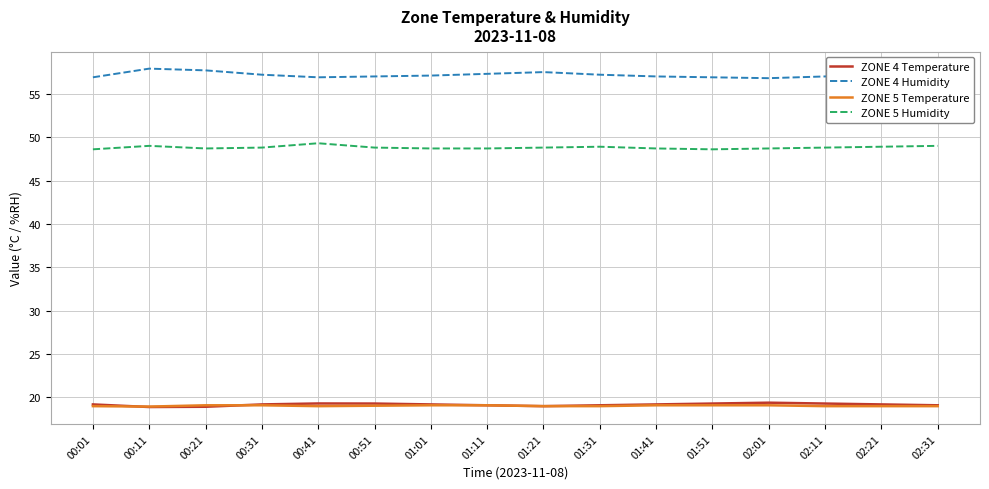

What is the sum of the ZONE 5 Temperature values at 00:21 and 01:31?

38.1